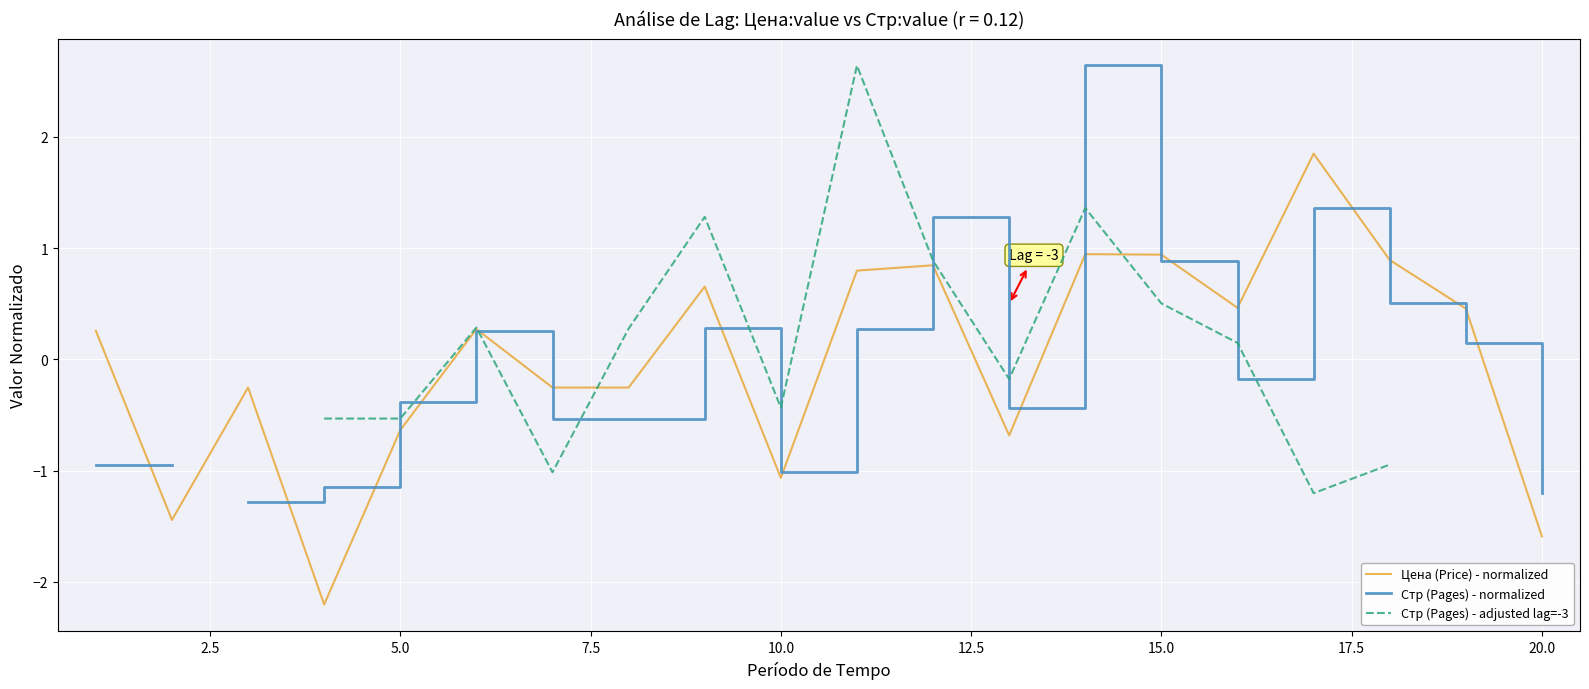

Is the value of Цена (Price) - normalized at 10 greater than the value of Стр (Pages) - normalized at 14?

No